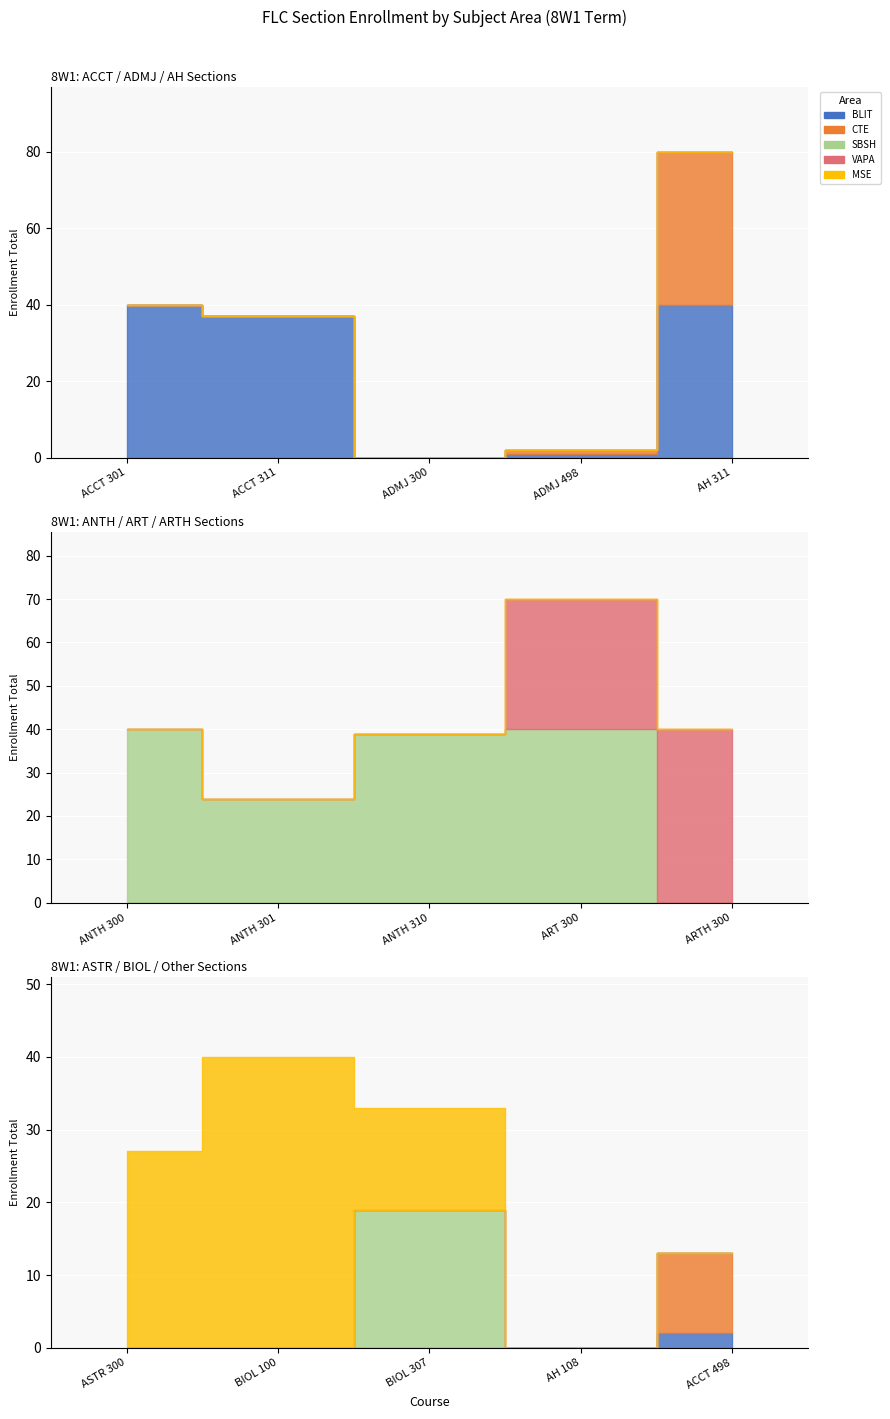

List the series in order of their peak value, highest first.

BLIT, CTE, SBSH, MSE, VAPA